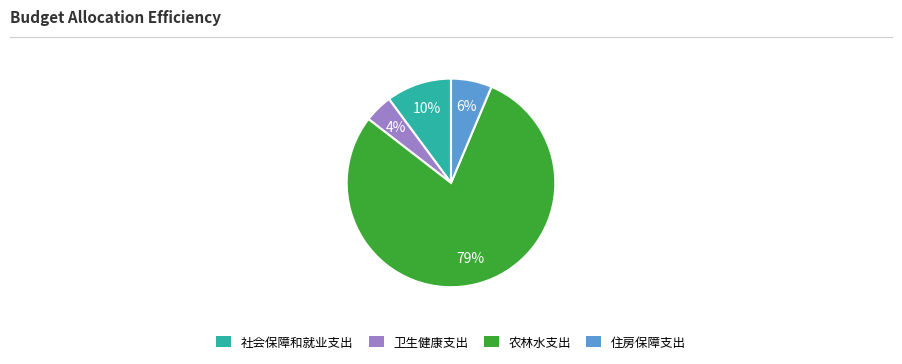

Do 住房保障支出 and 农林水支出 together represent more than half of the pie?

Yes